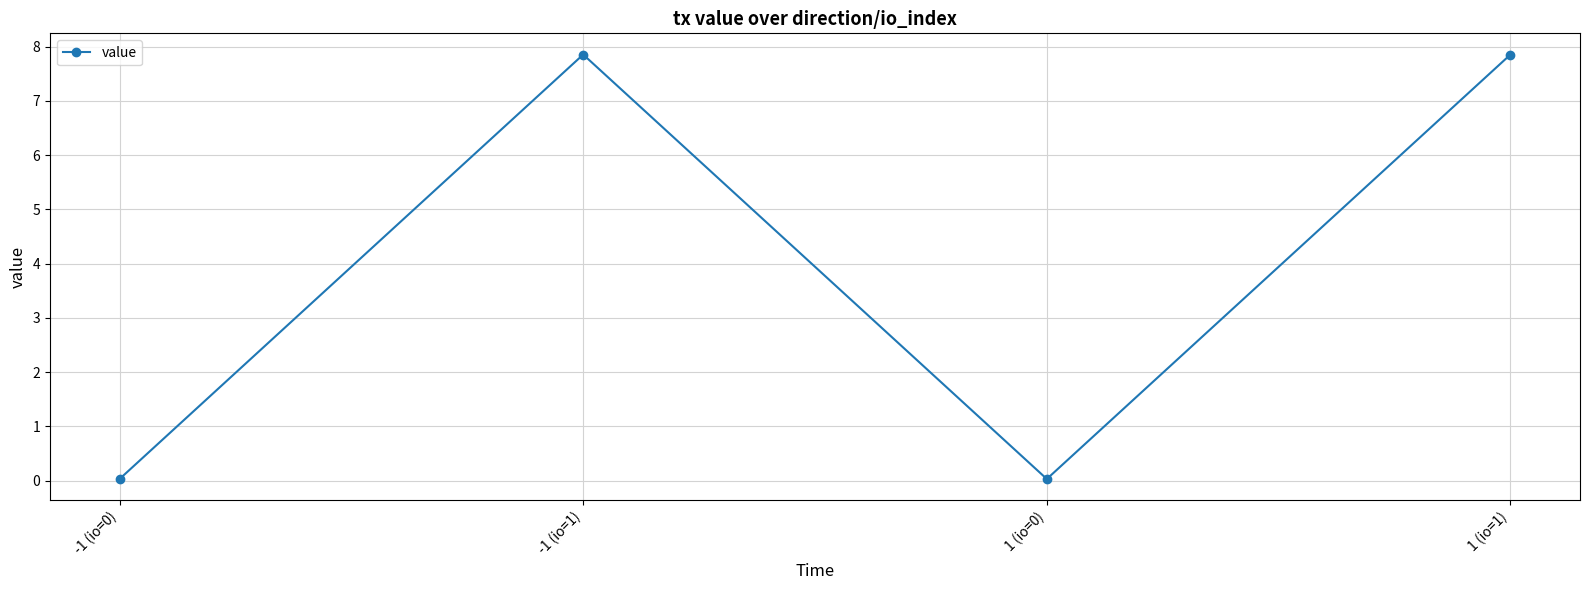

How many points are higher than both their immediate neighbors (excluding endpoints)?

1